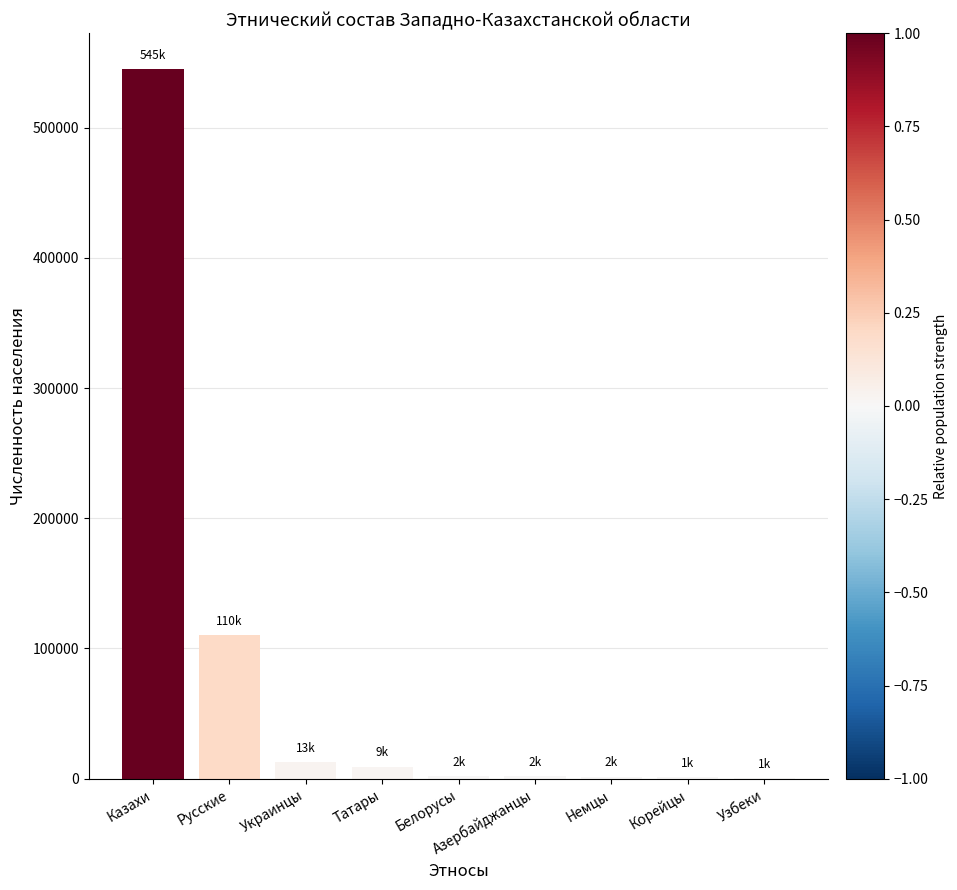

What is the sum of the values at Русские and Казахи?

655417